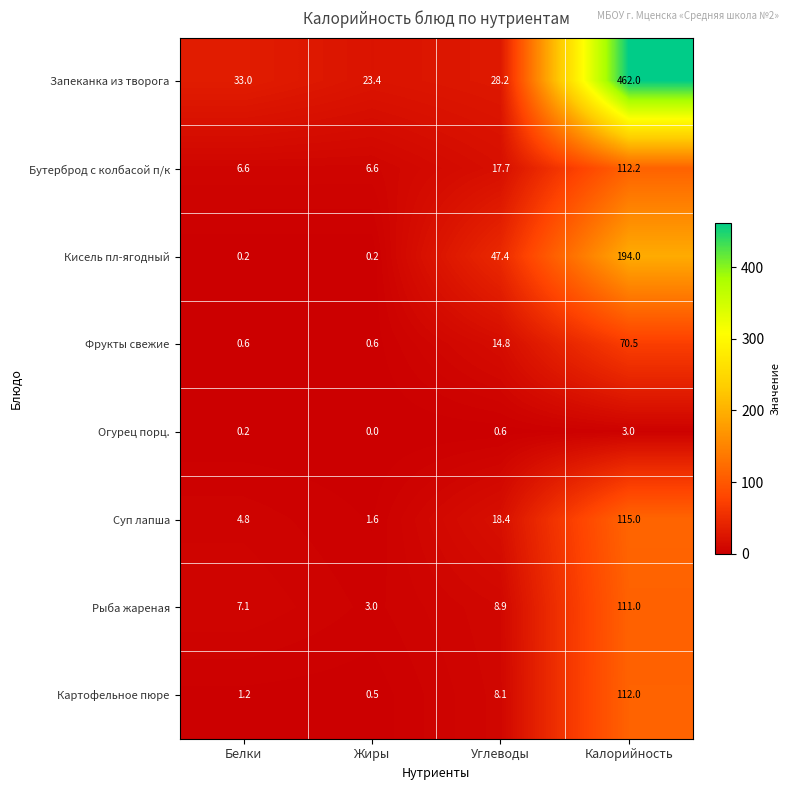

How many values in the Кисель пл-ягодный series exceed 47?

2